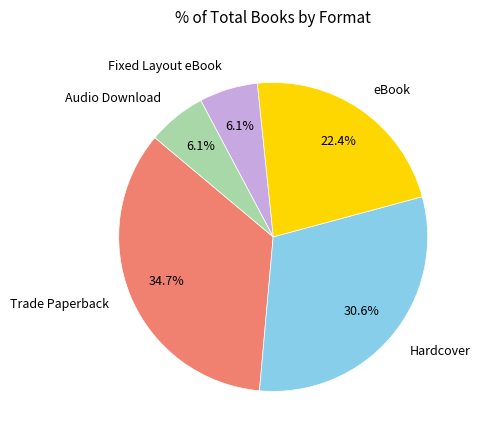

How many slices are in this pie chart?

5